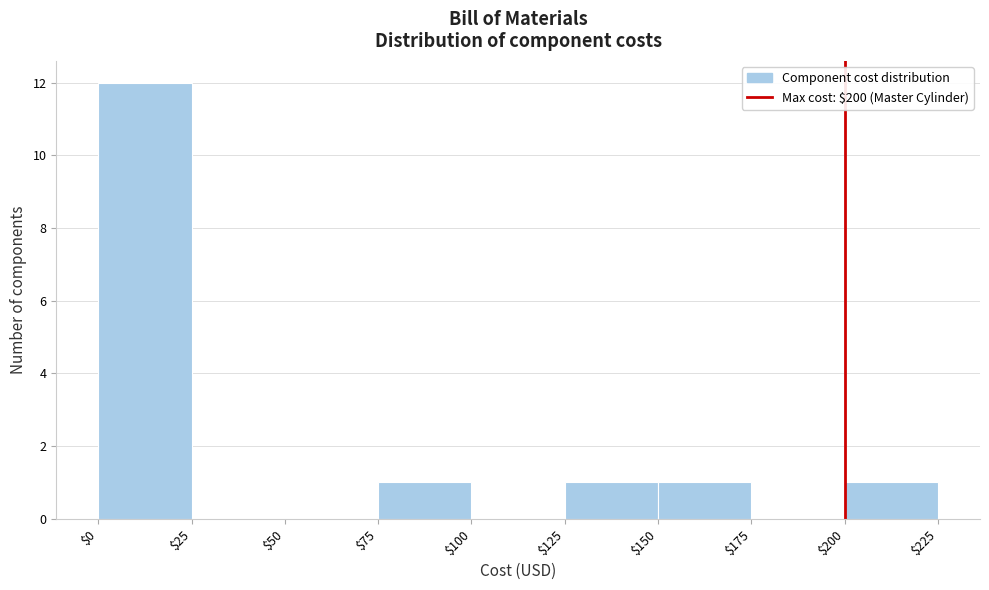

Reading left to right, list every bar in this chart as the range it spans on the x-axis followed by its height. The values are not printed on the chart, so give them approximately, as read against the axis.

$0 to $25: 12
$25 to $50: 0
$50 to $75: 0
$75 to $100: 1
$100 to $125: 0
$125 to $150: 1
$150 to $175: 1
$175 to $200: 0
$200 to $225: 1